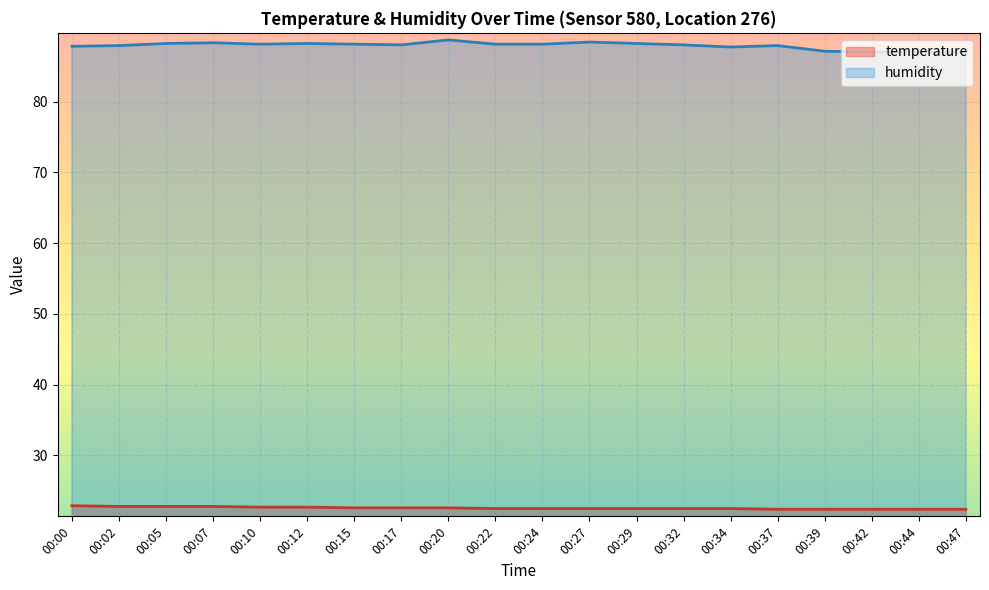

At 00:07, list the series in order from largest to smallest.

humidity, temperature